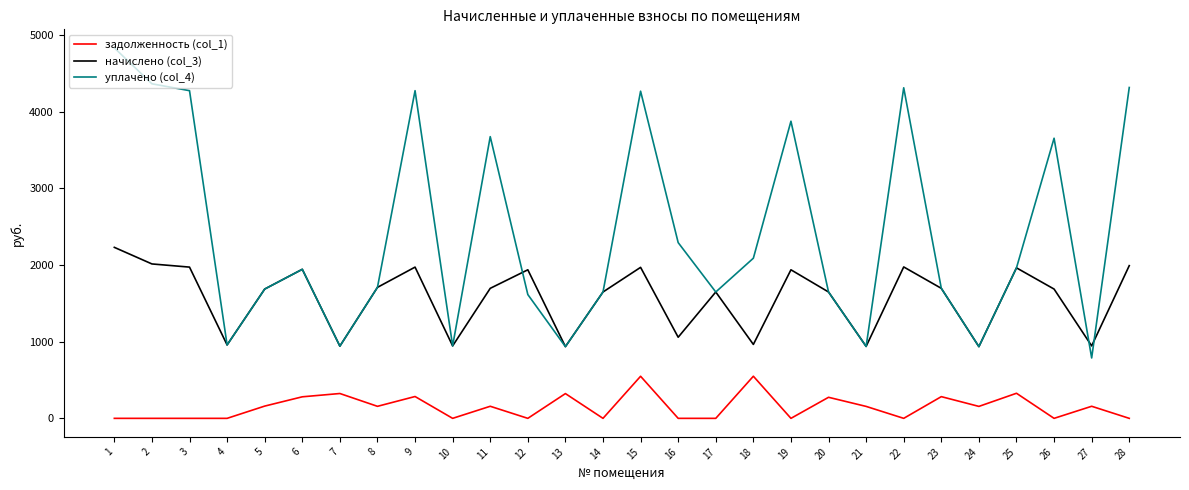

At how many categories does at least one series exceed 2837?

10